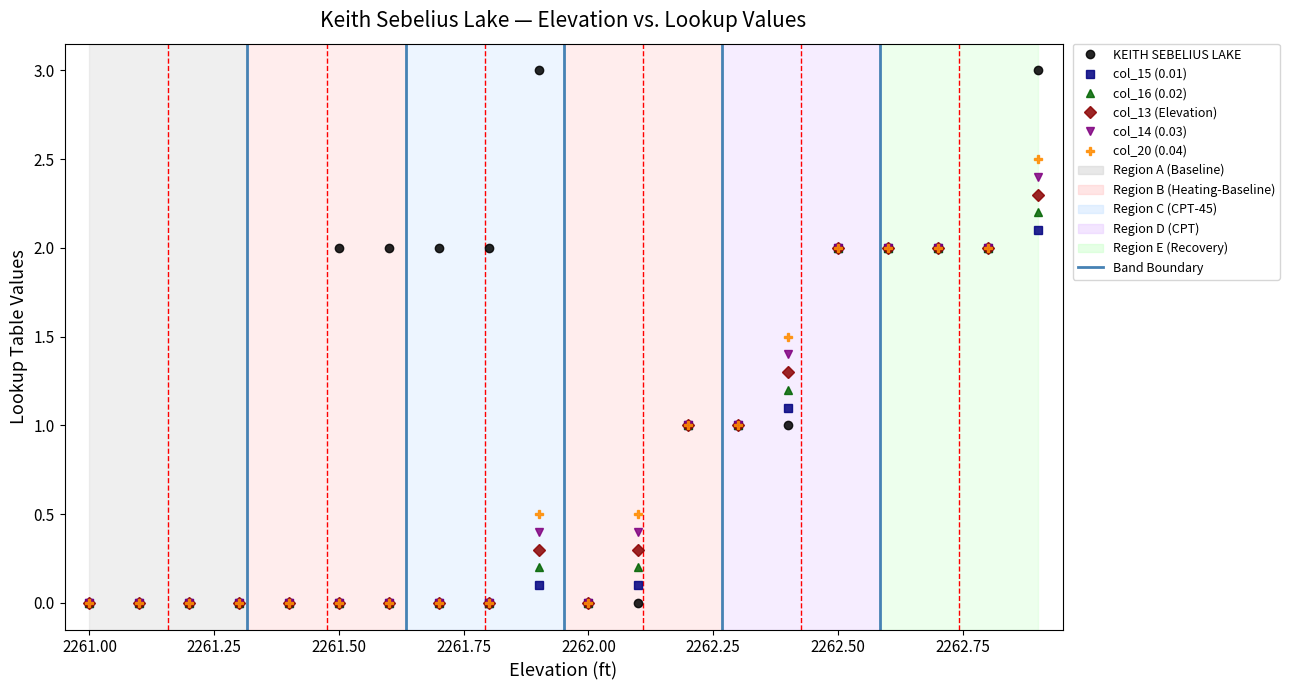

What is the value of the col_20 (0.04) point at the 13th from the left?

1.0